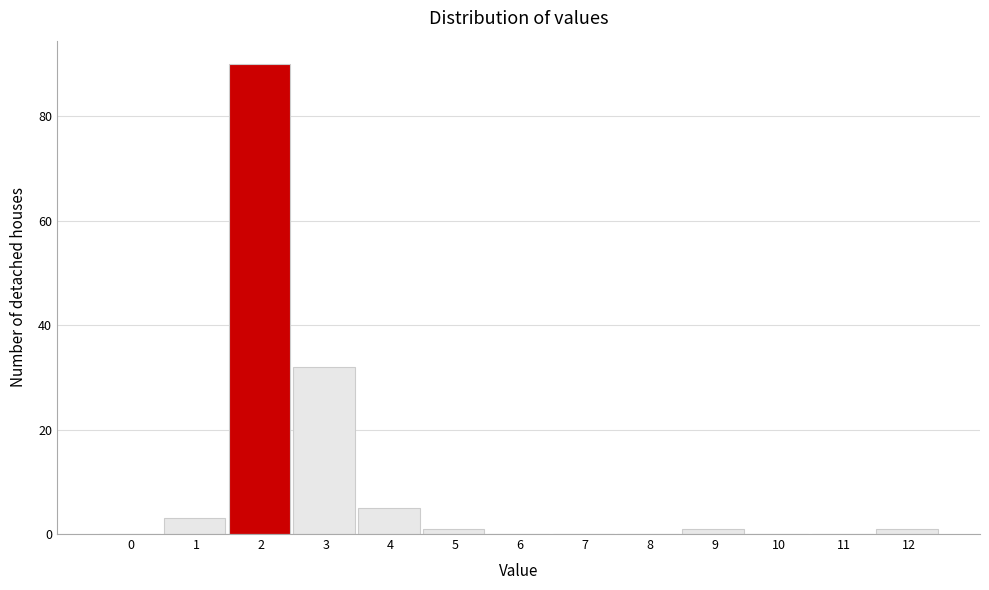

Reading left to right, list all the values displayed in this chart.

0=0	1=3	2=90	3=32	4=5	5=1	6=0	7=0	8=0	9=1	10=0	11=0	12=1